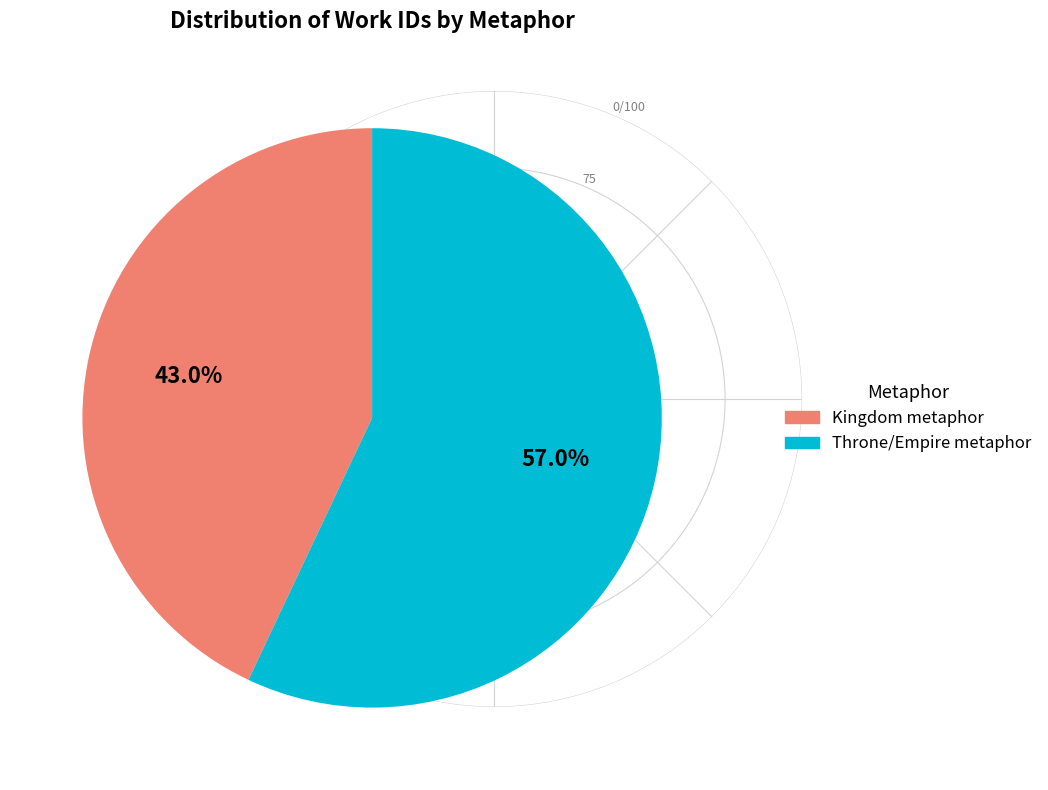

To the nearest percent, what portion does Throne/Empire metaphor represent?

57%